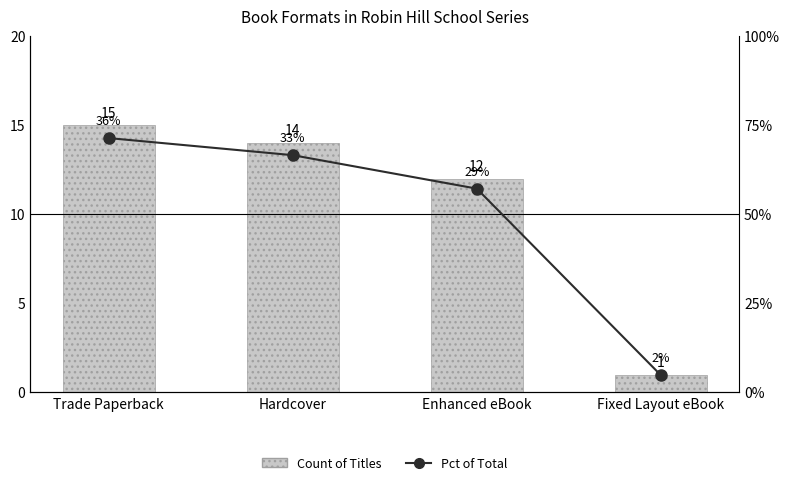

List the labels in order of Pct of Total value, smallest first.

Fixed Layout eBook, Enhanced eBook, Hardcover, Trade Paperback